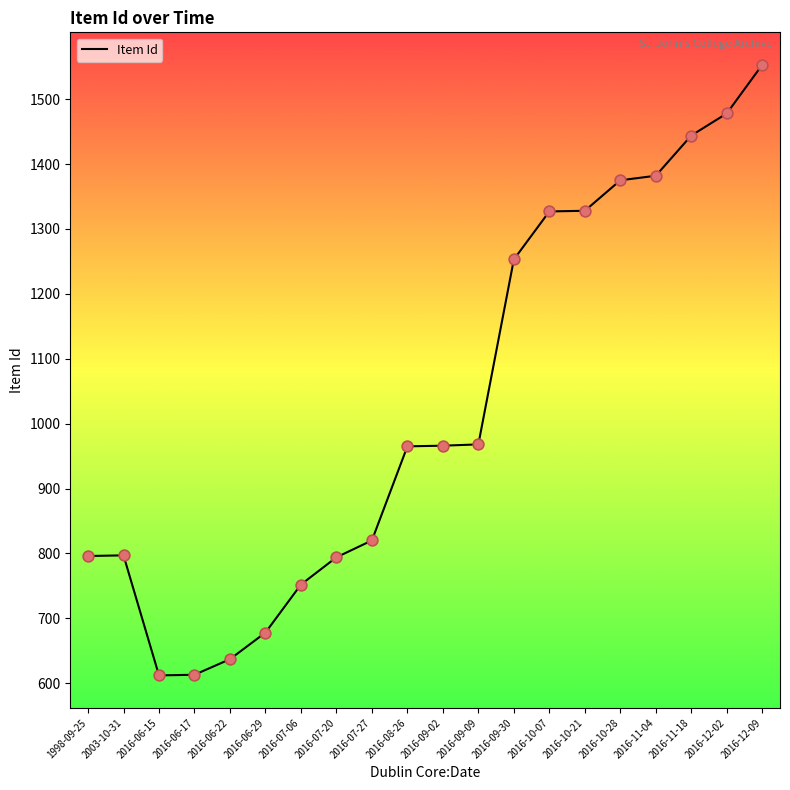

Between 2016-12-02 and 2016-07-20, which is larger?

2016-12-02